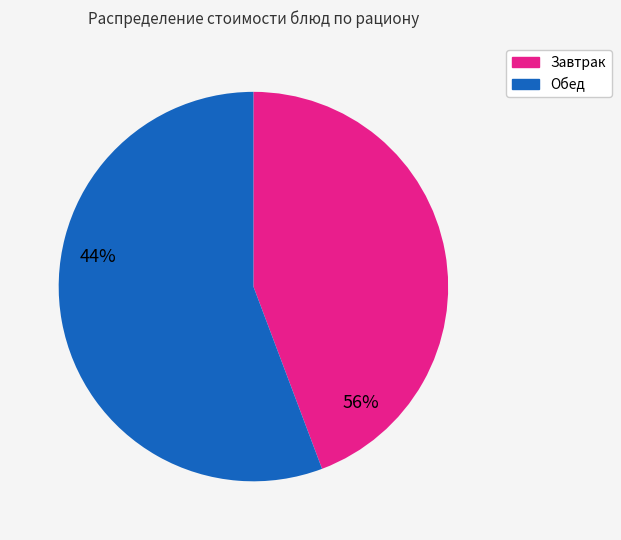

Count the number of slices in the pie.

2